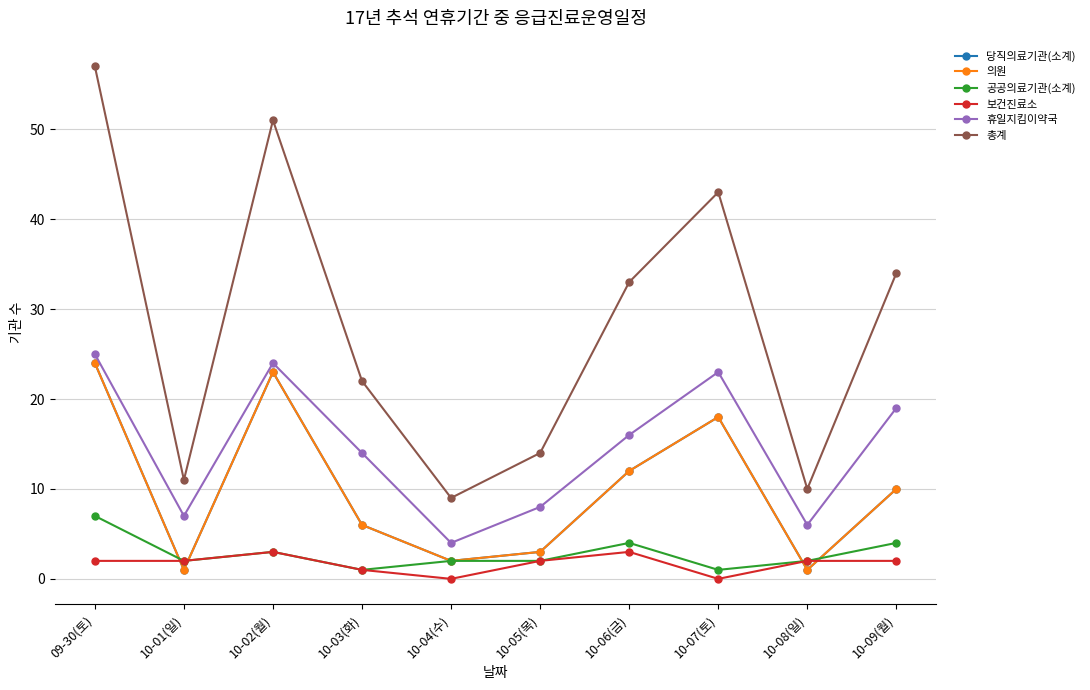

Does the chart have visible grid lines?

Yes